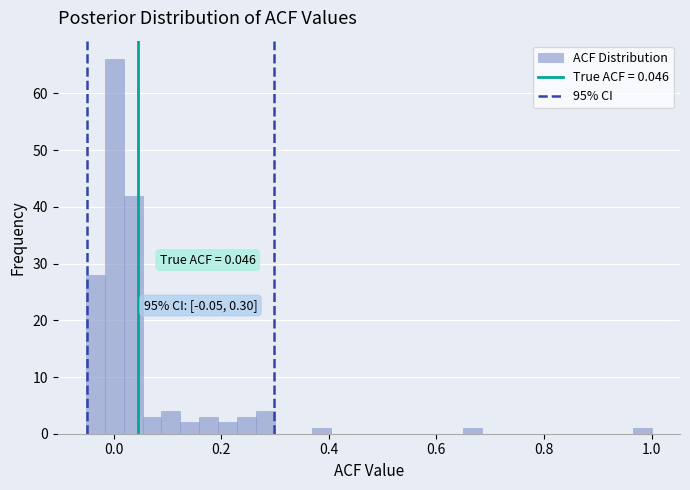

Read against the x-axis, roughly where is the centre of the tallest bar?

0.00